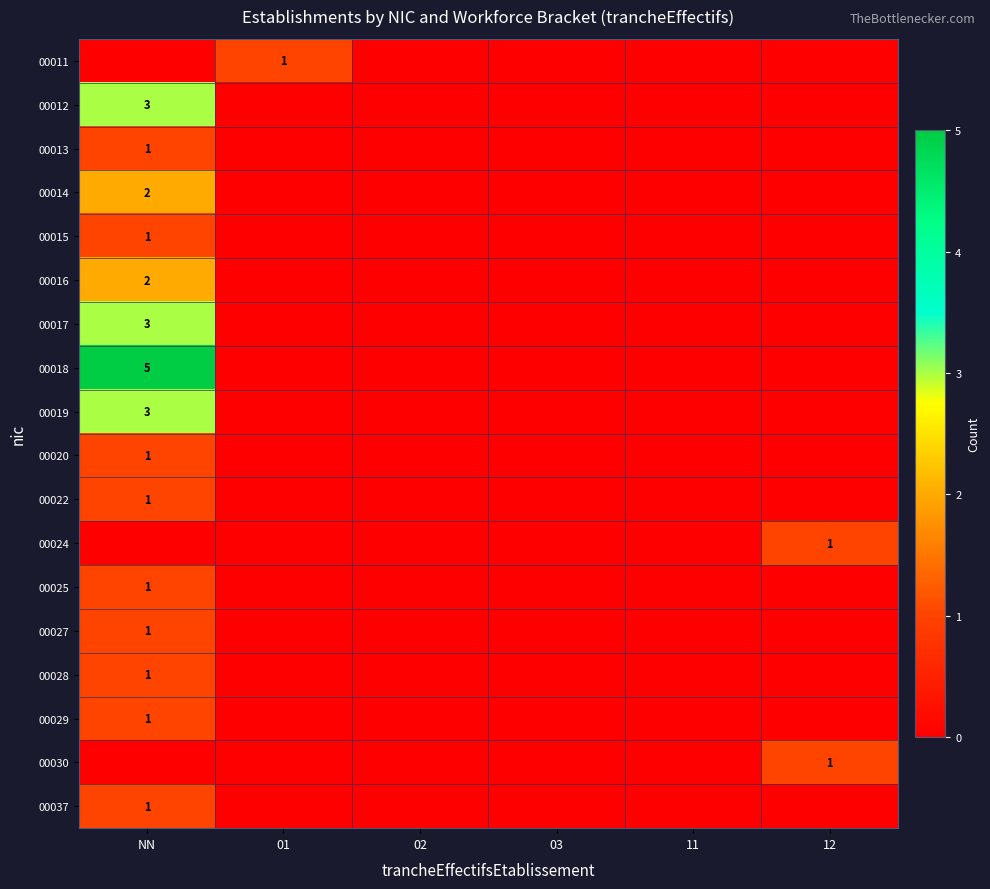

Which series has the largest total across all categories?

00018